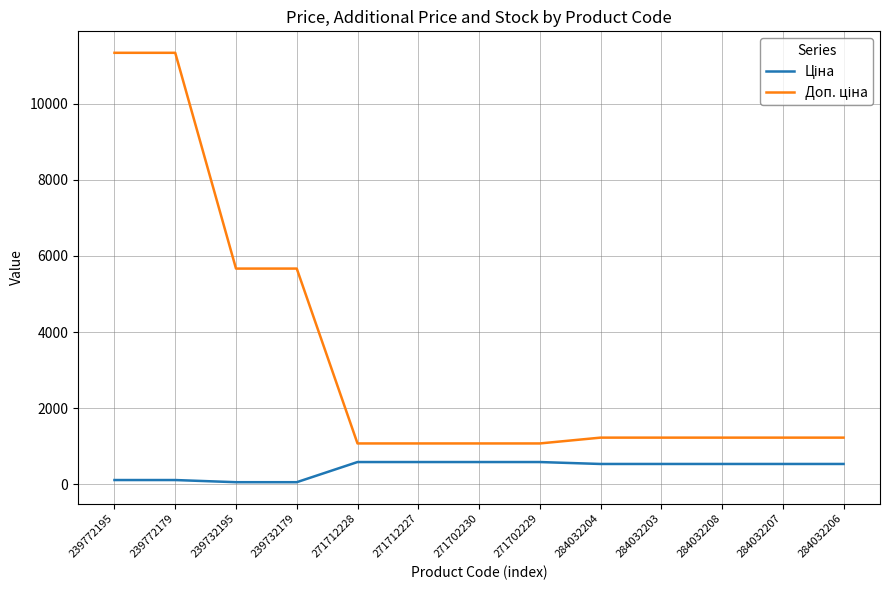

What is the greatest value displayed?

11334.0